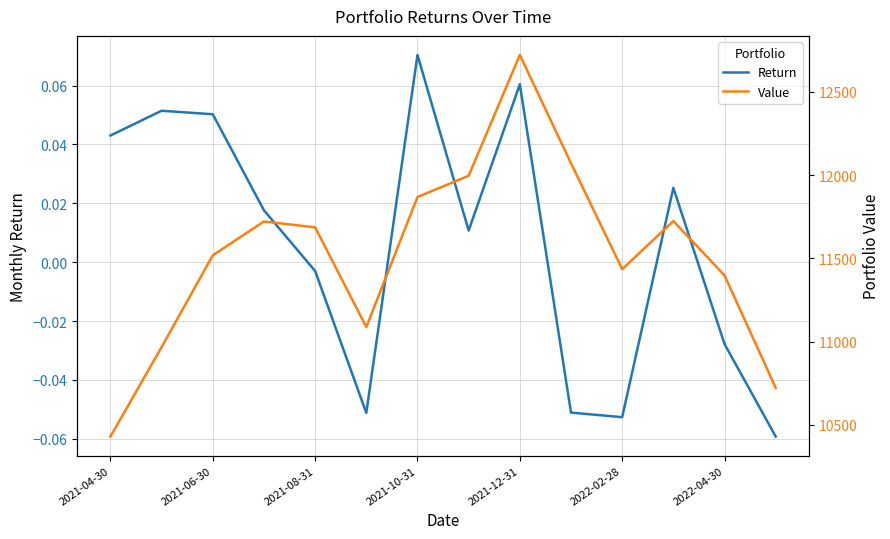

What is the total value across all series at 7?

11995.6